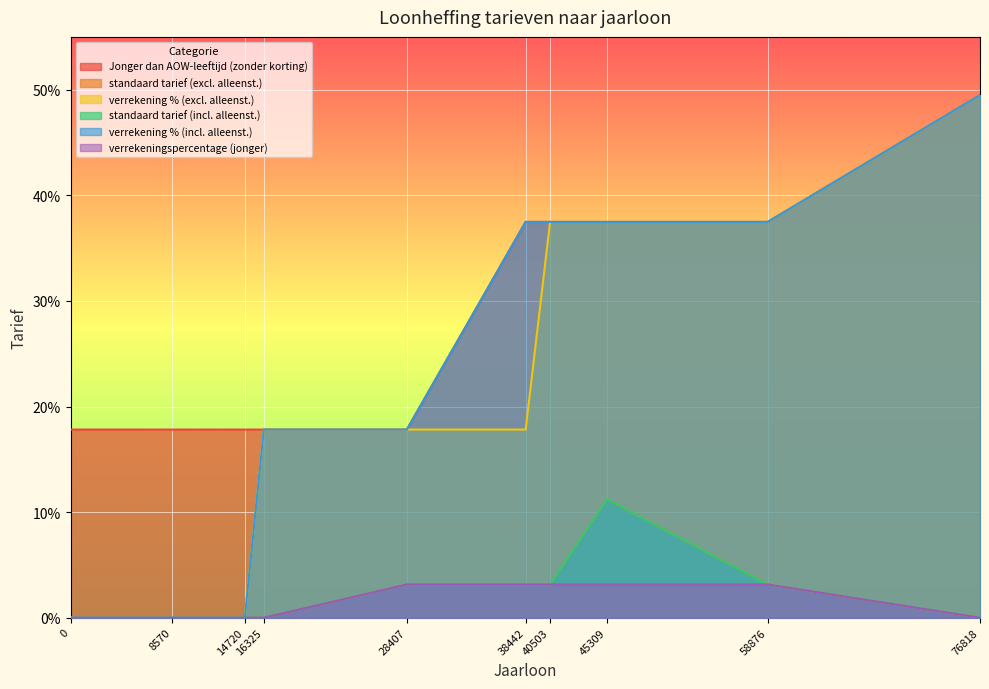

What is the spread (max minus min) of values at 16325?

0.2